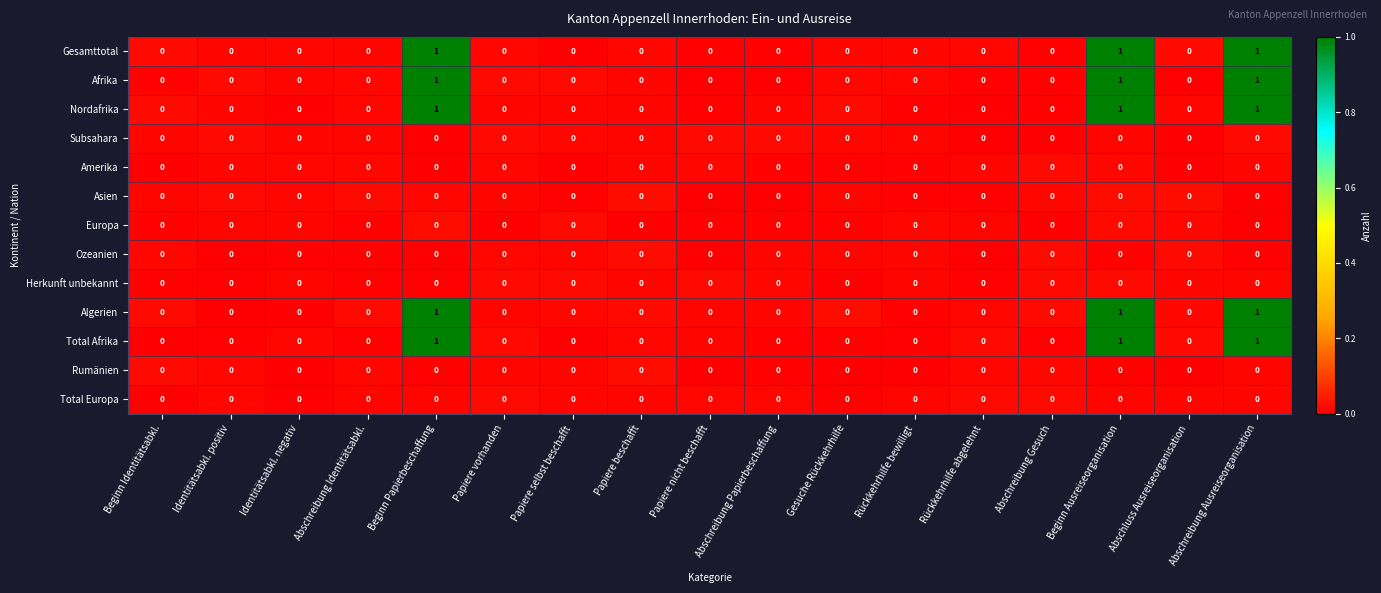

Which category has the highest value across all series?

Beginn Ausreiseorganisation